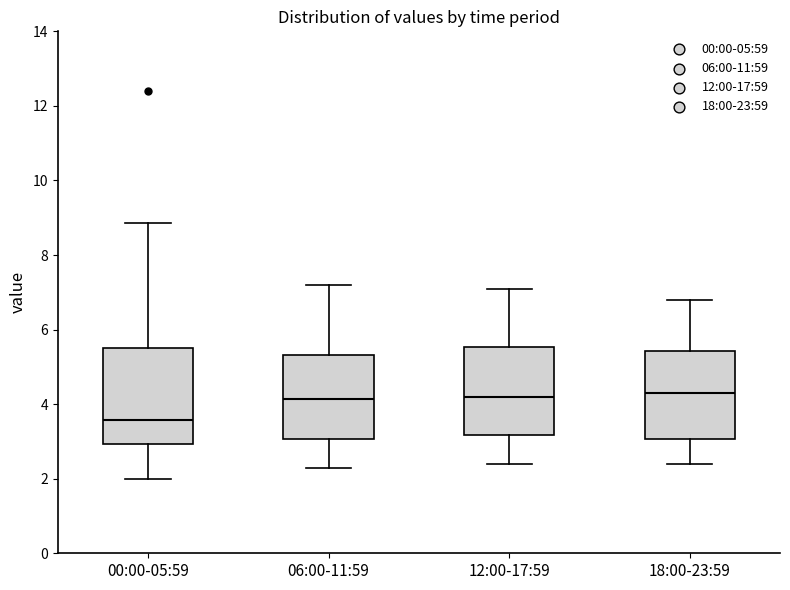

Reading left to right, transcribe this box plot: for each box, give where its median line is, the range the box spans, and where its two whiskers end, as read against the y-axis. The values are not printed on the chart, so give them approximately, as read against the axis.

00:00-05:59: median 3.6, box 3.0 to 5.6, whiskers 2.0 to 8.8
06:00-11:59: median 4.2, box 3.0 to 5.4, whiskers 2.4 to 7.2
12:00-17:59: median 4.2, box 3.2 to 5.6, whiskers 2.4 to 7.2
18:00-23:59: median 4.4, box 3.0 to 5.4, whiskers 2.4 to 6.8